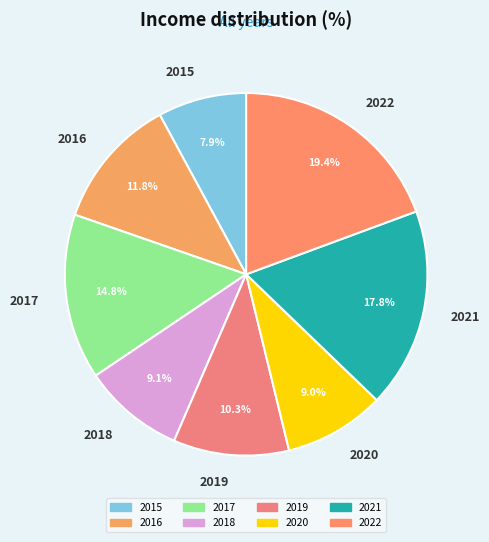

To the nearest percent, what portion does 2019 represent?

10%